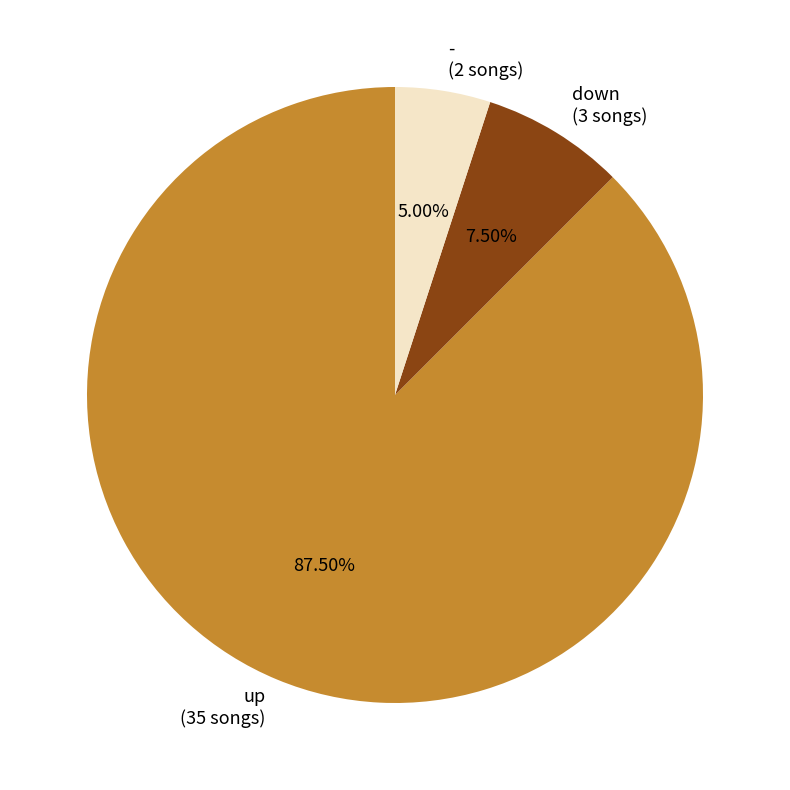

How many slices are in this pie chart?

3